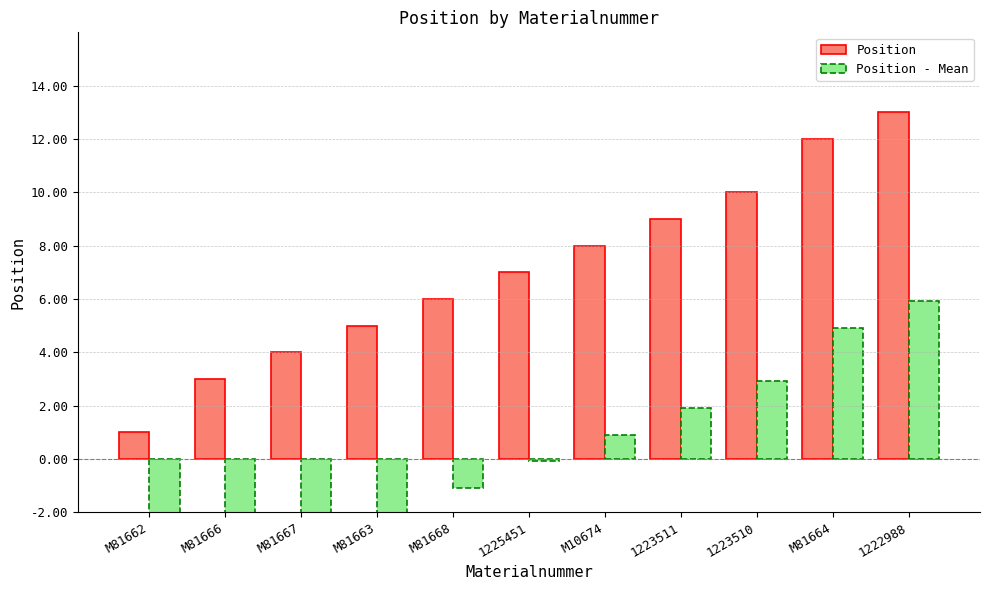

What is the label of the 4th bar from the left?

M81663